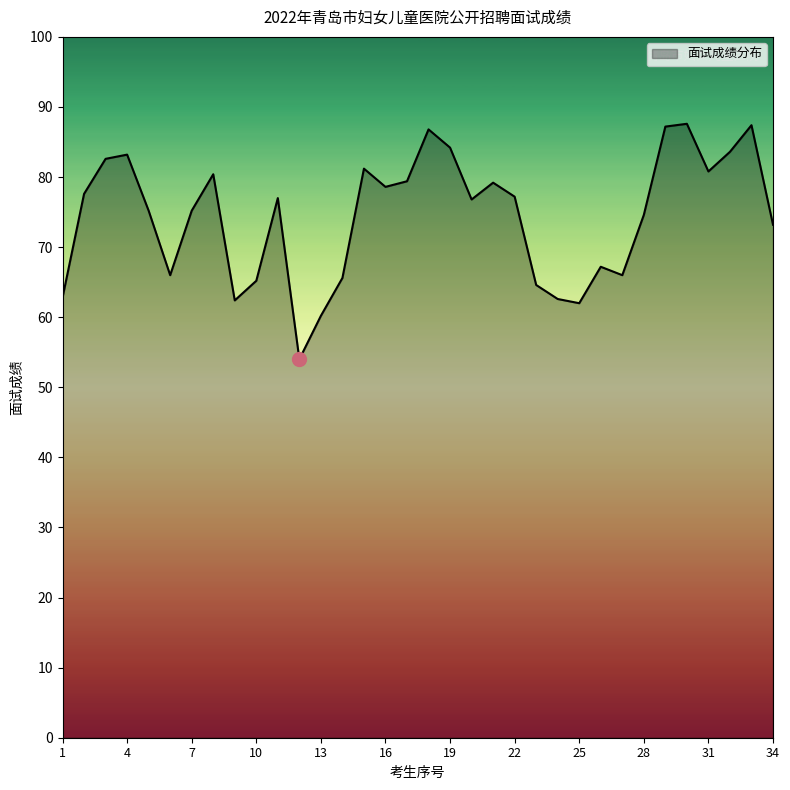

What is the smallest value displayed?

54.0